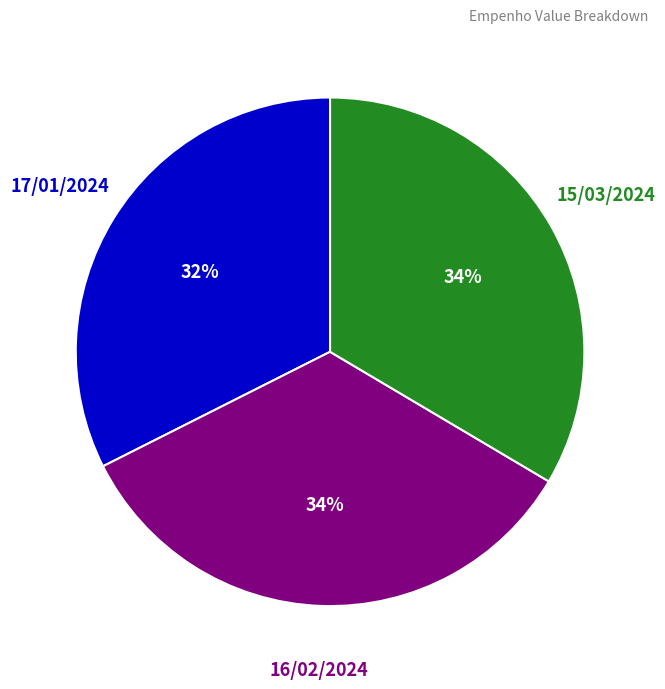

Between 16/02/2024 and 17/01/2024, which is larger?

16/02/2024